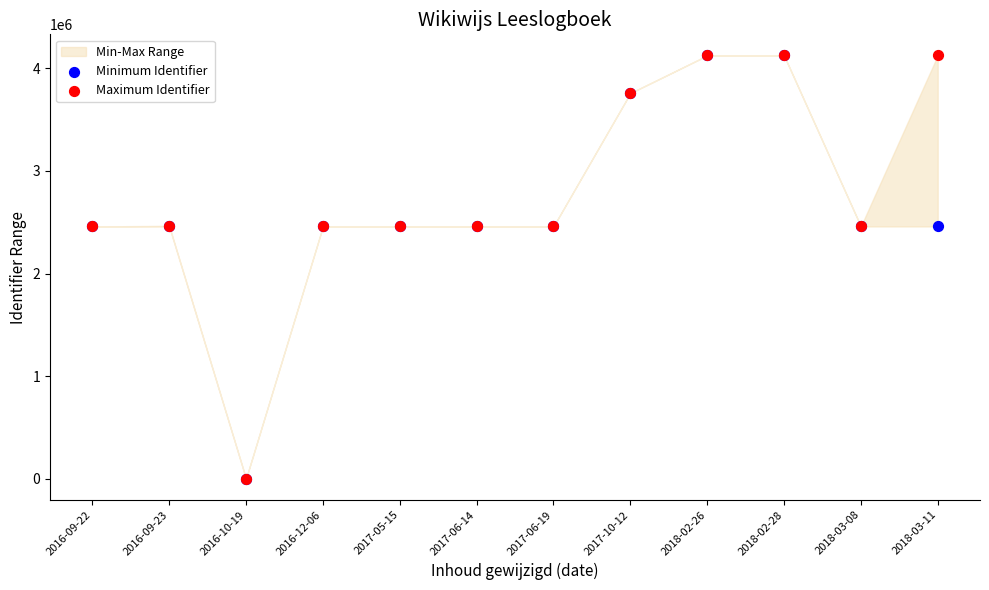

Which series contains the highest Y value?

Maximum Identifier